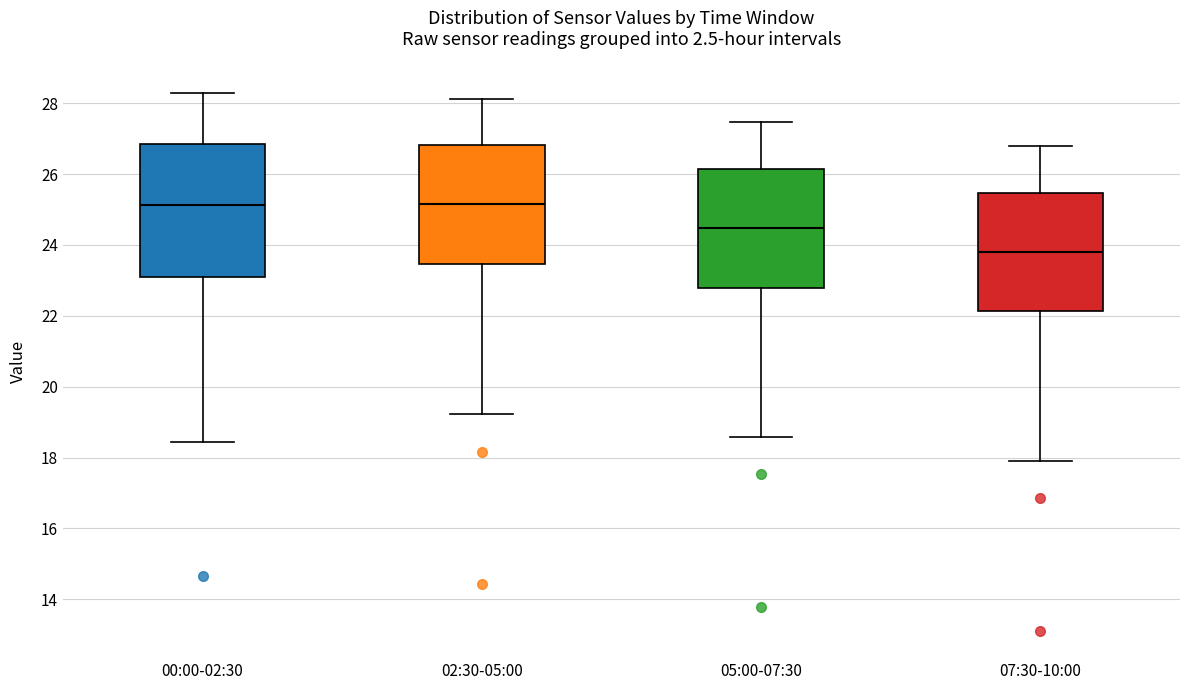

Reading left to right, transcribe this box plot: for each box, give where its median line is, the range the box spans, and where its two whiskers end, as read against the y-axis. The values are not printed on the chart, so give them approximately, as read against the axis.

00:00-02:30: median 25.2, box 23.0 to 26.8, whiskers 18.4 to 28.4
02:30-05:00: median 25.2, box 23.4 to 26.8, whiskers 19.2 to 28.2
05:00-07:30: median 24.4, box 22.8 to 26.2, whiskers 18.6 to 27.4
07:30-10:00: median 23.8, box 22.2 to 25.4, whiskers 18.0 to 26.8